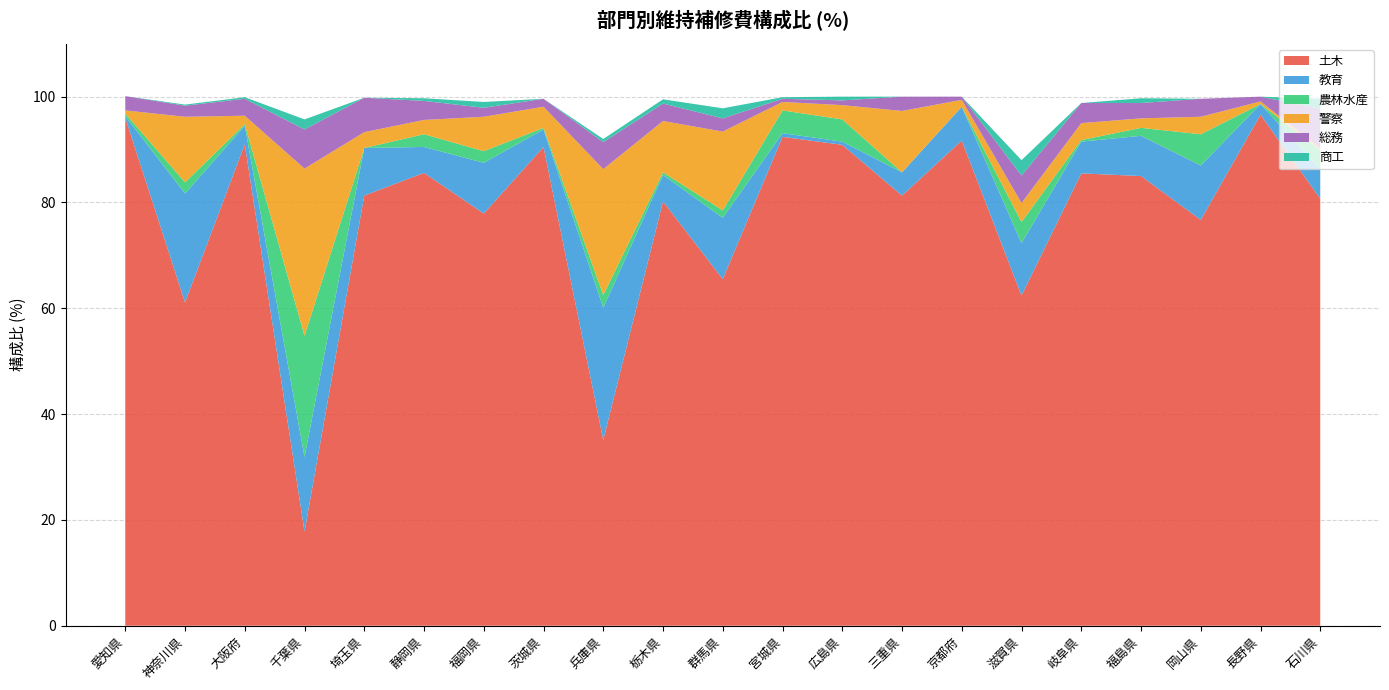

Reading right to left, transcribe all the data shown in this chart.

土木: 80.7	96.6	76.7	85.0	85.5	62.4	91.7	81.3	90.9	92.4	65.5	80.2	35.1	90.5	77.9	85.6	81.3	17.8	91.0	61.1	96.0
教育: 5.6	2.0	10.3	7.6	6.0	9.9	6.4	4.4	0.6	0.7	11.6	5.0	25.0	3.3	9.6	4.9	9.0	14.1	3.5	20.6	0.3
農林水産: 3.6	0.0	5.9	1.5	0.3	4.0	0.0	0.0	4.2	4.3	1.4	0.5	2.4	0.3	2.2	2.4	0.0	22.9	0.3	2.1	0.5
警察: 0.3	0.5	3.3	1.8	3.2	3.6	1.3	11.6	2.7	1.6	14.9	9.7	23.8	4.0	6.5	2.7	3.0	31.6	1.6	12.4	0.6
総務: 7.5	0.9	3.4	2.9	3.8	5.2	0.6	2.7	0.9	0.6	2.5	3.3	5.1	1.5	1.7	3.6	6.5	7.4	3.2	2.1	2.7
商工: 1.9	0.0	0.0	0.9	0.0	2.9	0.0	0.0	0.7	0.3	1.9	0.8	0.6	0.0	1.1	0.5	0.0	1.9	0.3	0.2	0.0